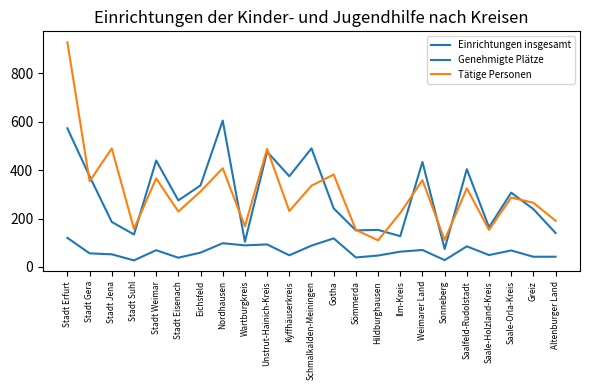

How many lines are shown in the chart?

3